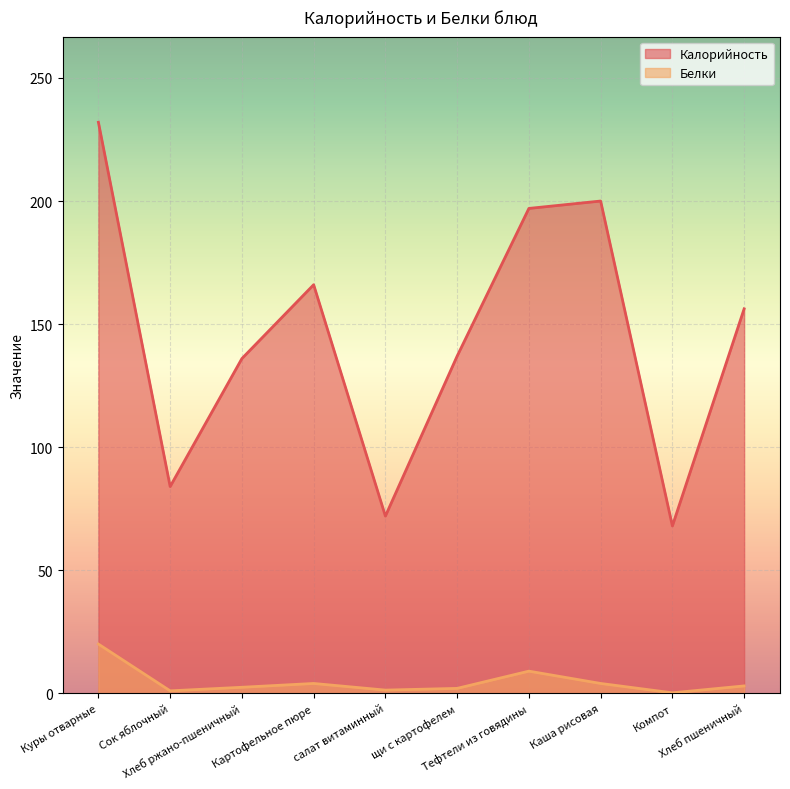

Rank the series by their average value, from highest to lowest.

Калорийность, Белки